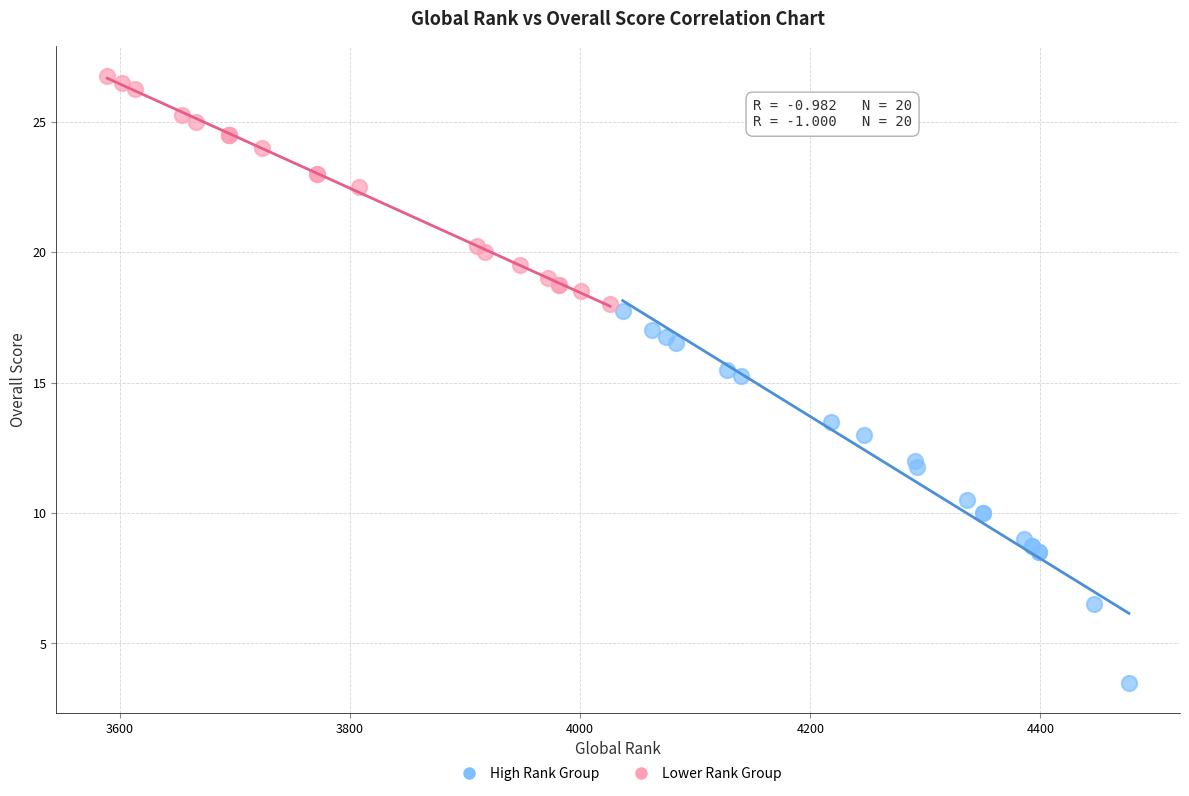

Which series contains the highest Y value?

Lower Rank Group